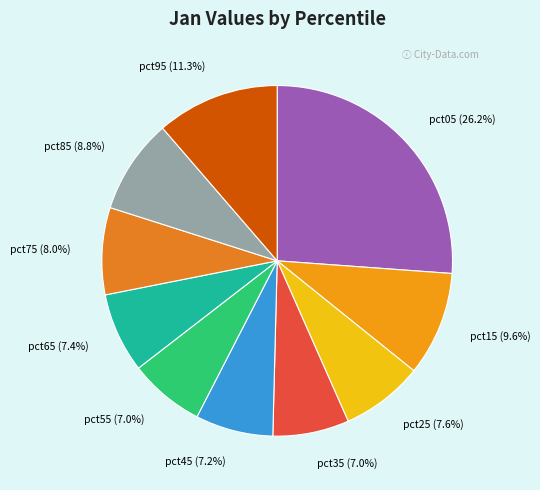

Combined, what portion of the pie is pct55 and pct25?

14.6%